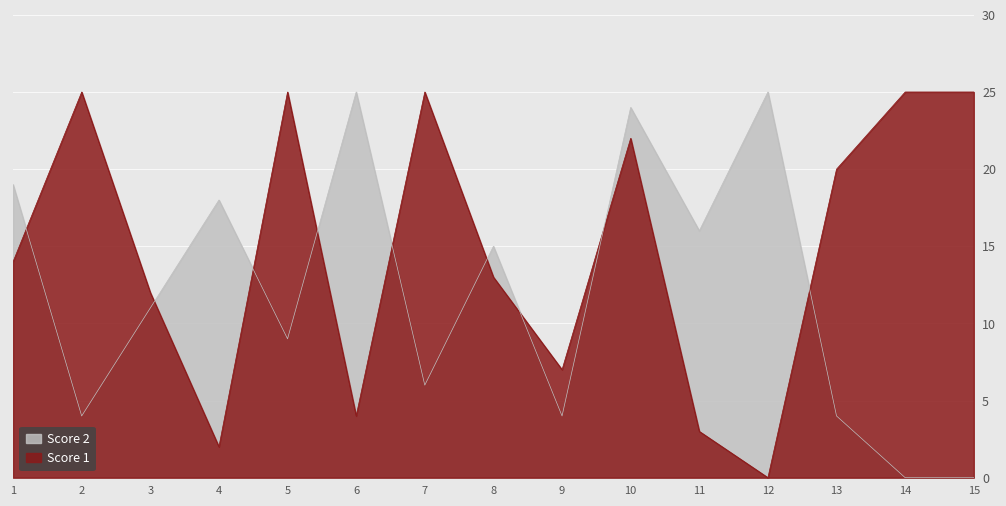

True or false: Score 1 has more than 1 interior local peaks.

True